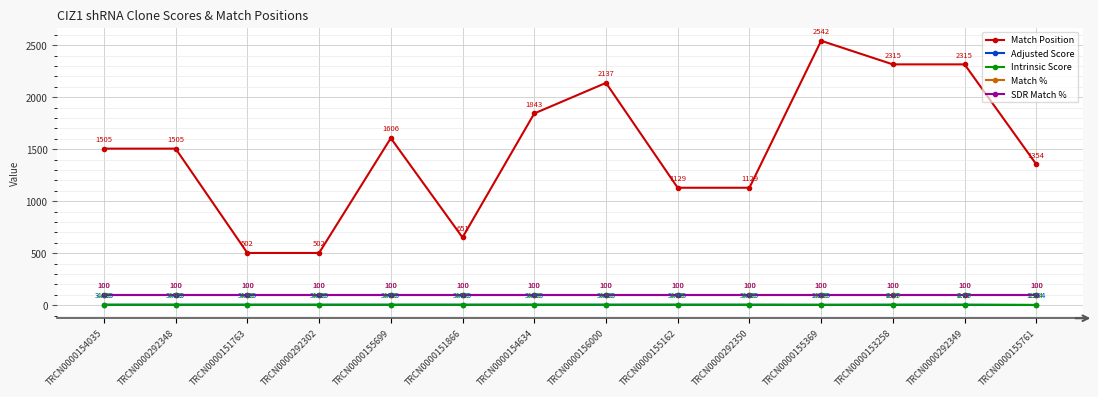

At which label does Match Position first exceed 1505?

TRCN0000155699